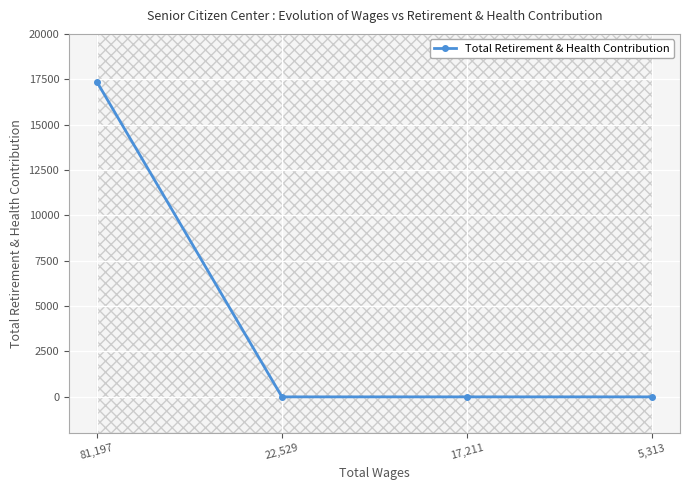

The value at 5,313 is 10713. True or false?

False